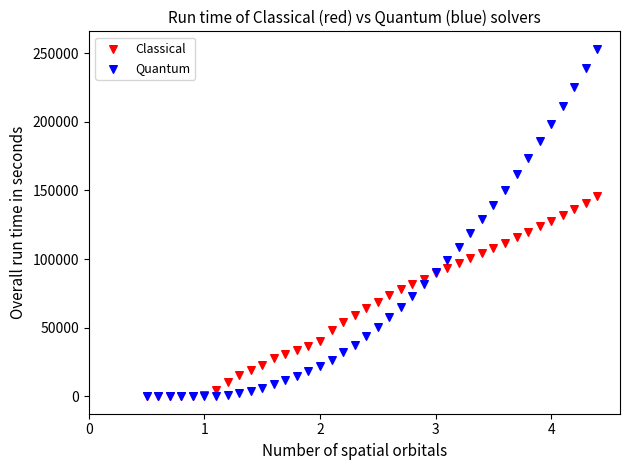

What are all the series names shown in the legend?

Classical, Quantum